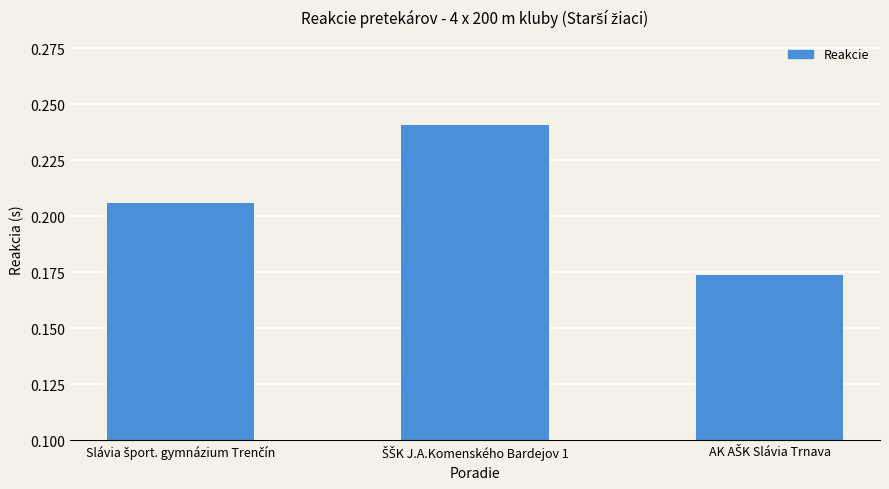

Does the chart contain stacked bars?

No